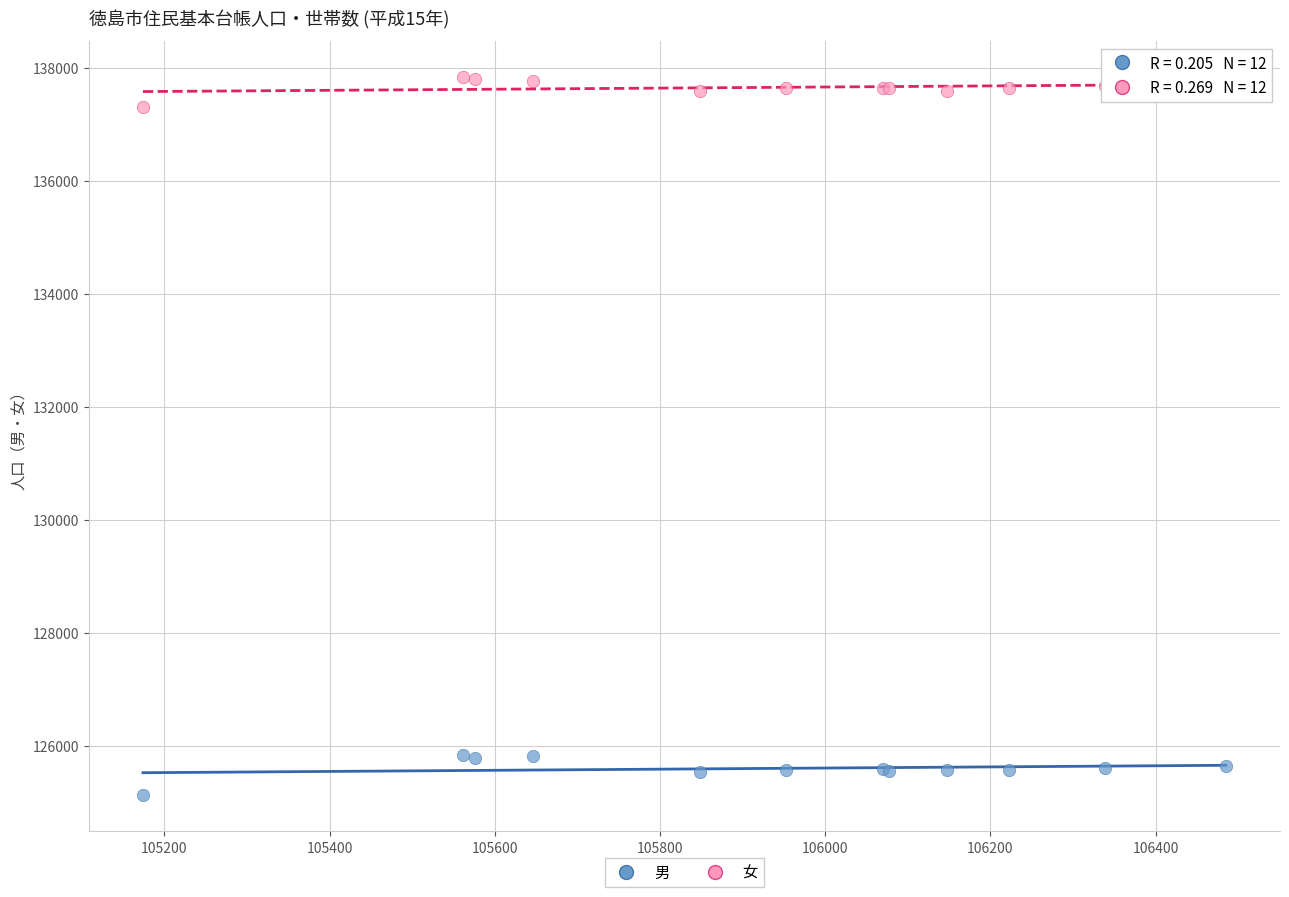

What is the X range (max minus min) for the scatter plot?

1311